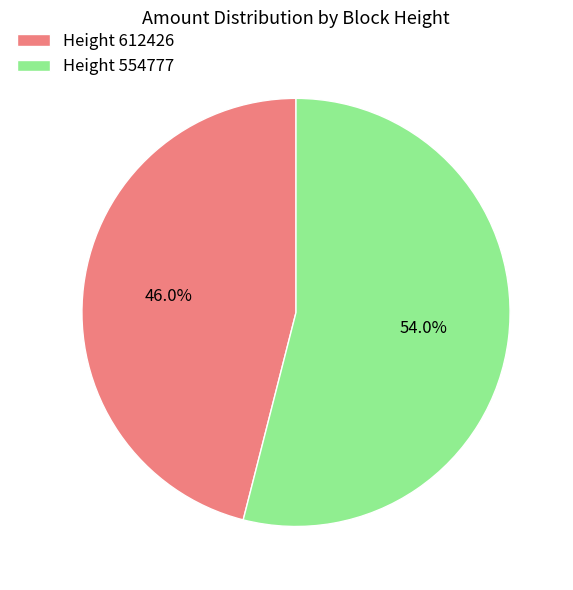

What is the majority slice?

Height 554777